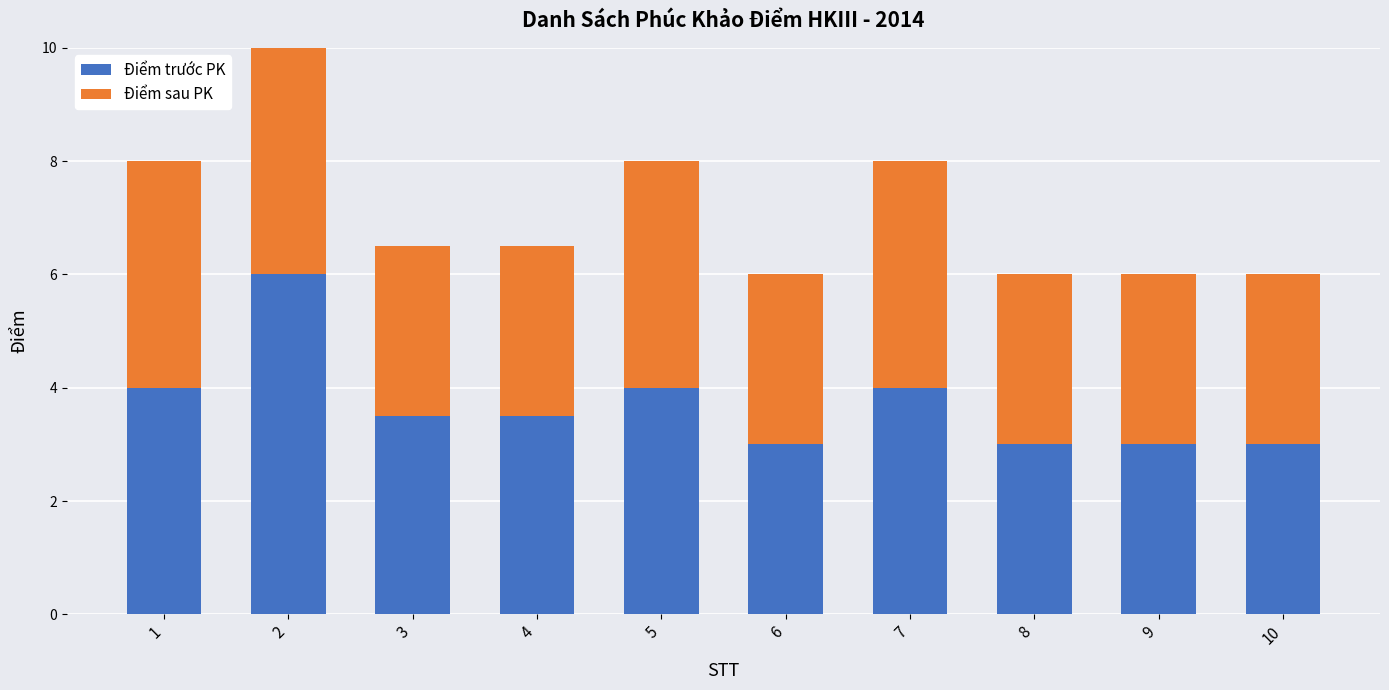

Which series has the widest spread of values?

Điểm trước PK